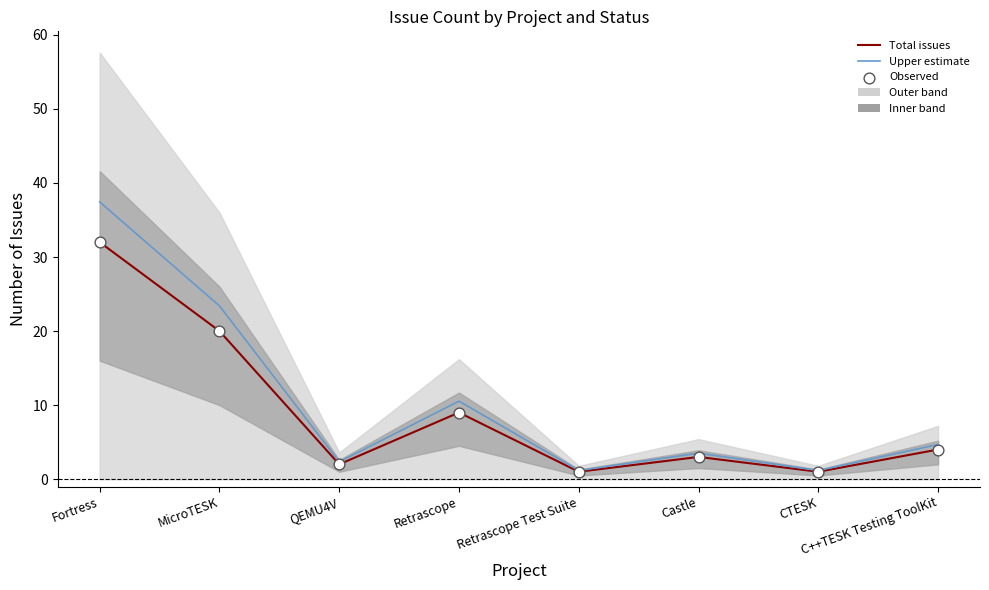

What is the total value across all series at Fortress?

101.4